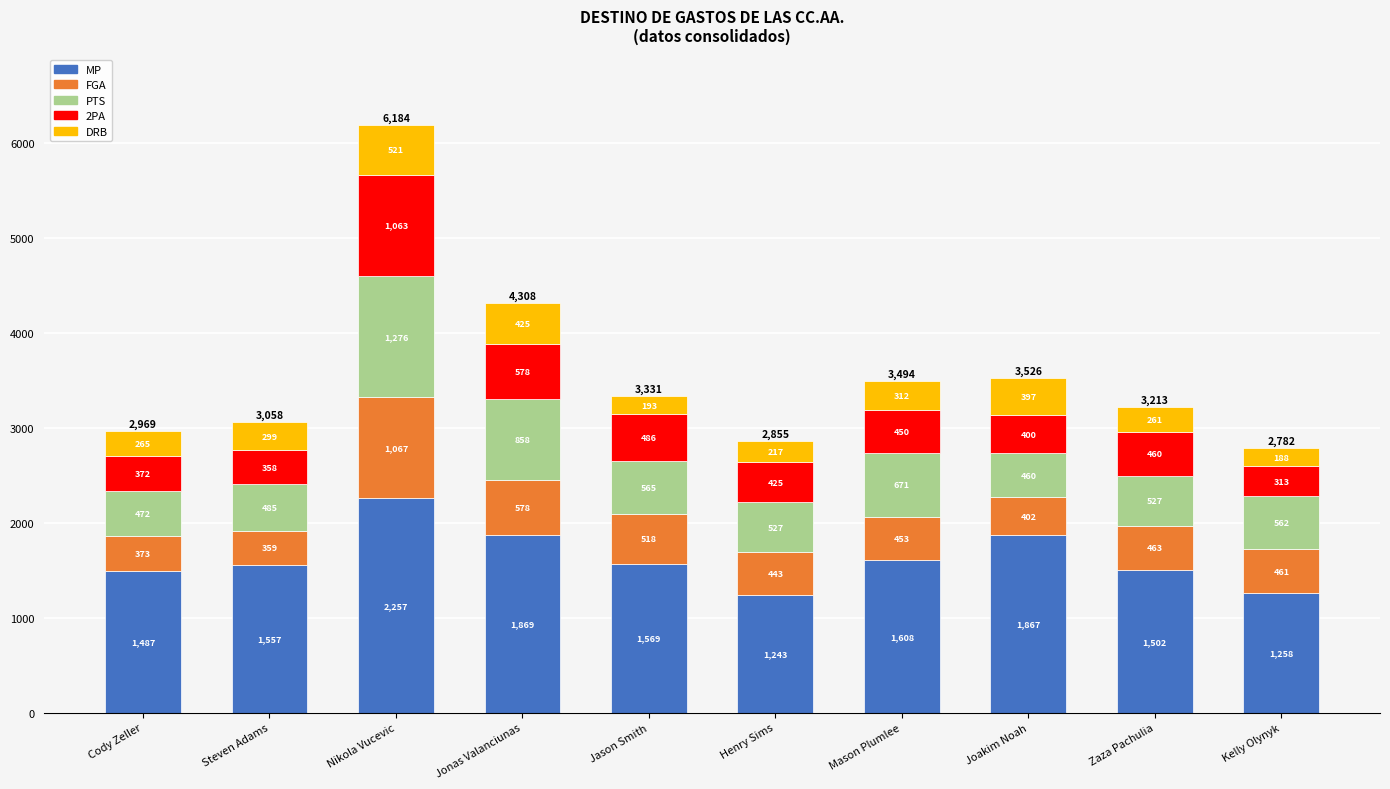

What is the difference between the maximum and minimum values in the MP series?

1014